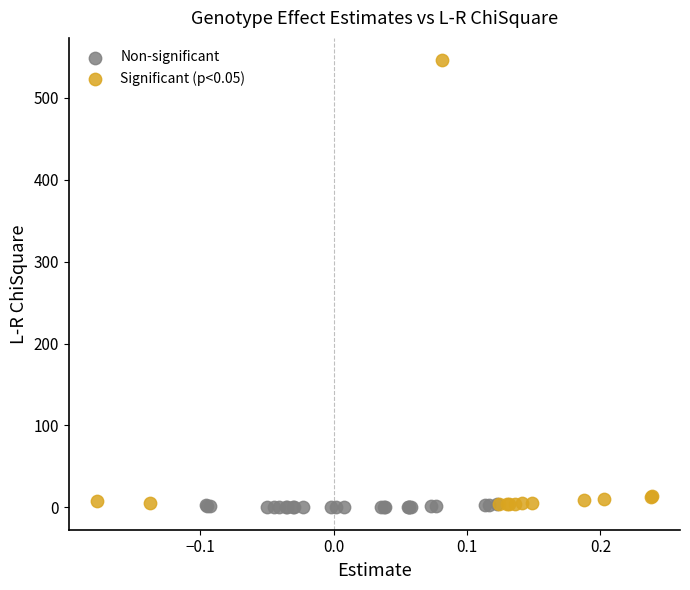

Which series has the largest Y range (max minus min)?

Significant (p<0.05)